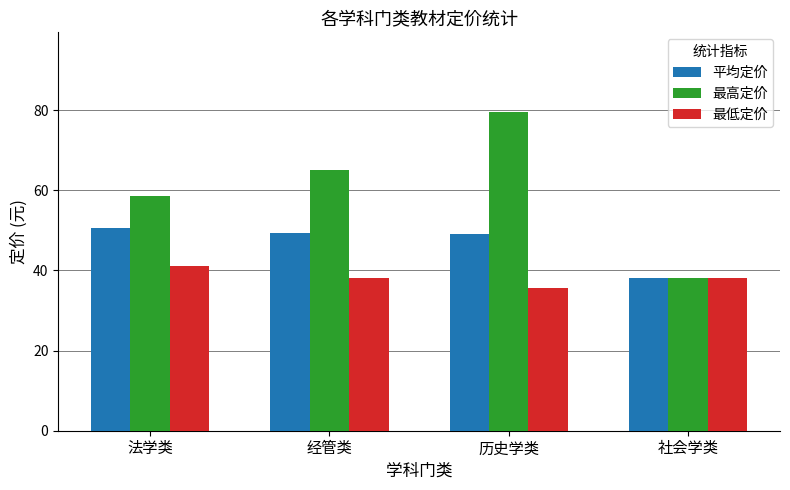

The 最高定价 series shows 58.6 at 法学类. True or false?

True